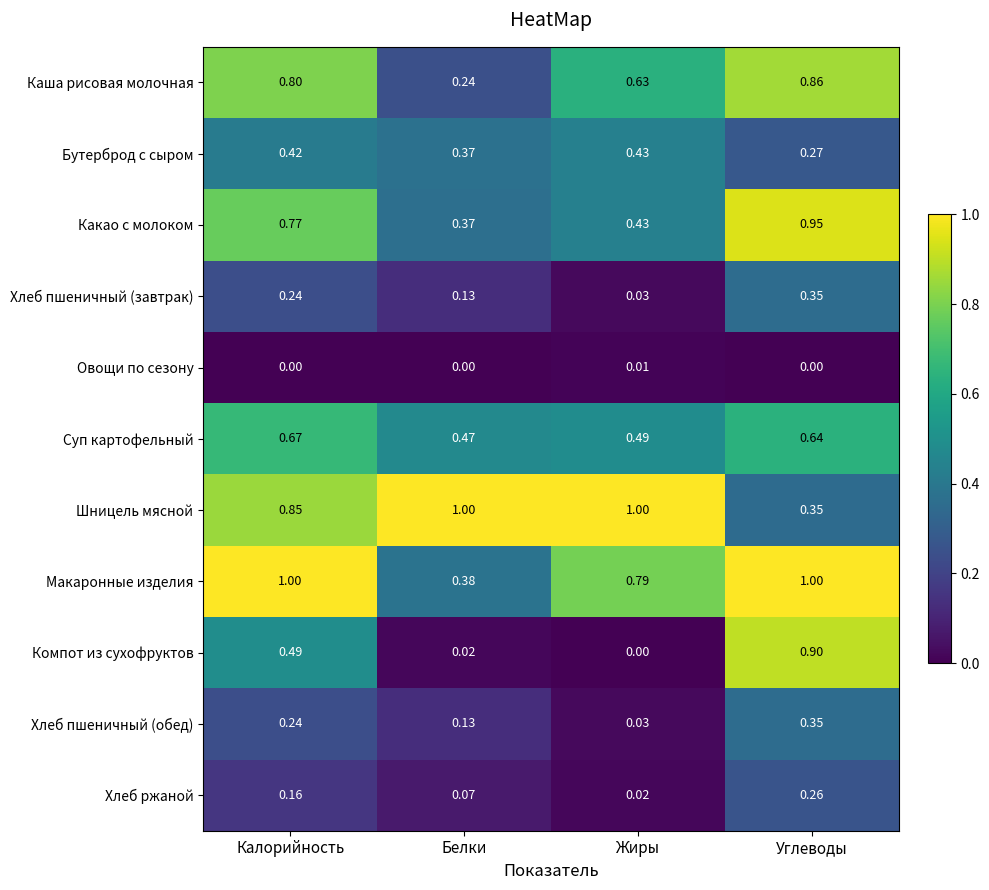

Where is Хлеб пшеничный (обед) nearest to the value 0?

Жиры